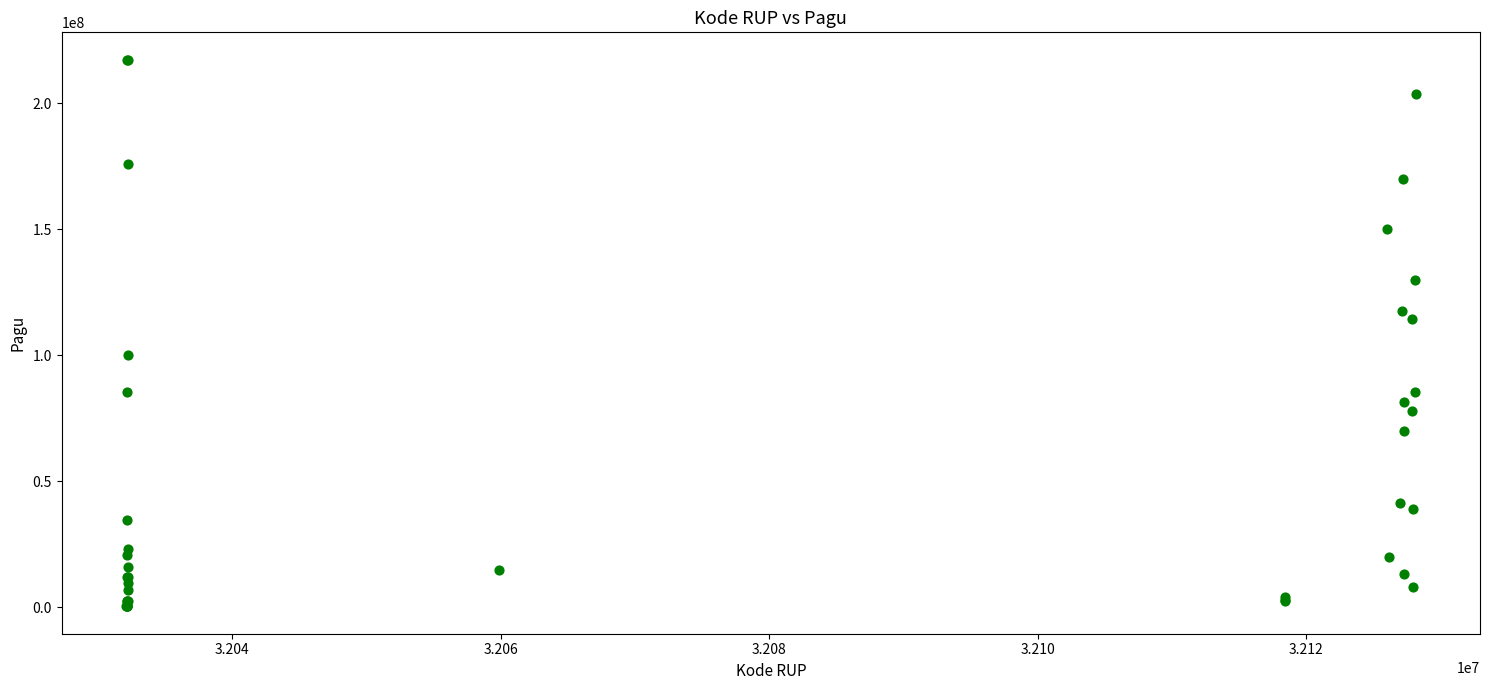

What Y value in the scatter plot is closest to 108830000?

114296000